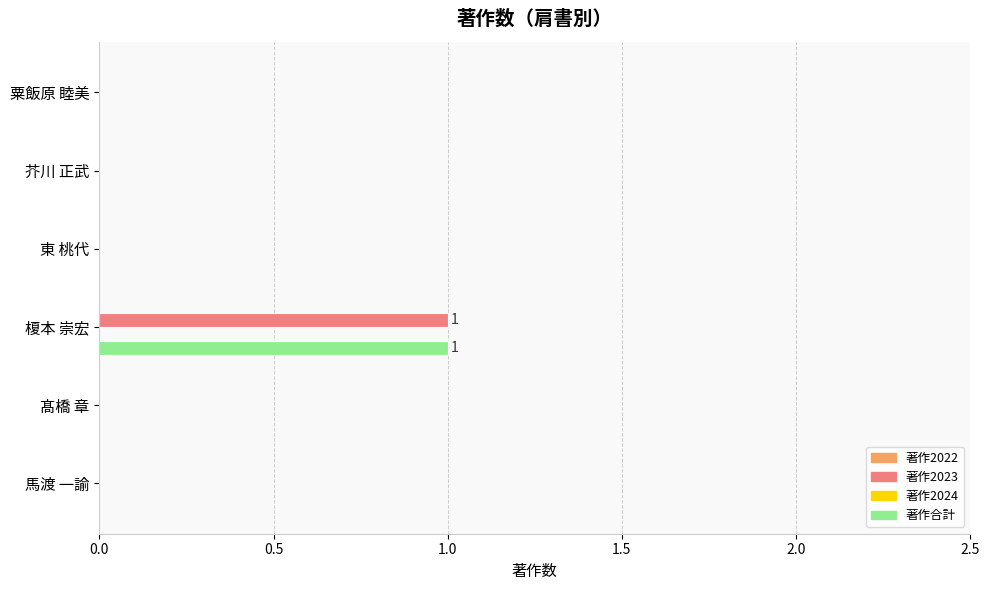

At which category does the chart reach its peak across all series?

榎本 崇宏